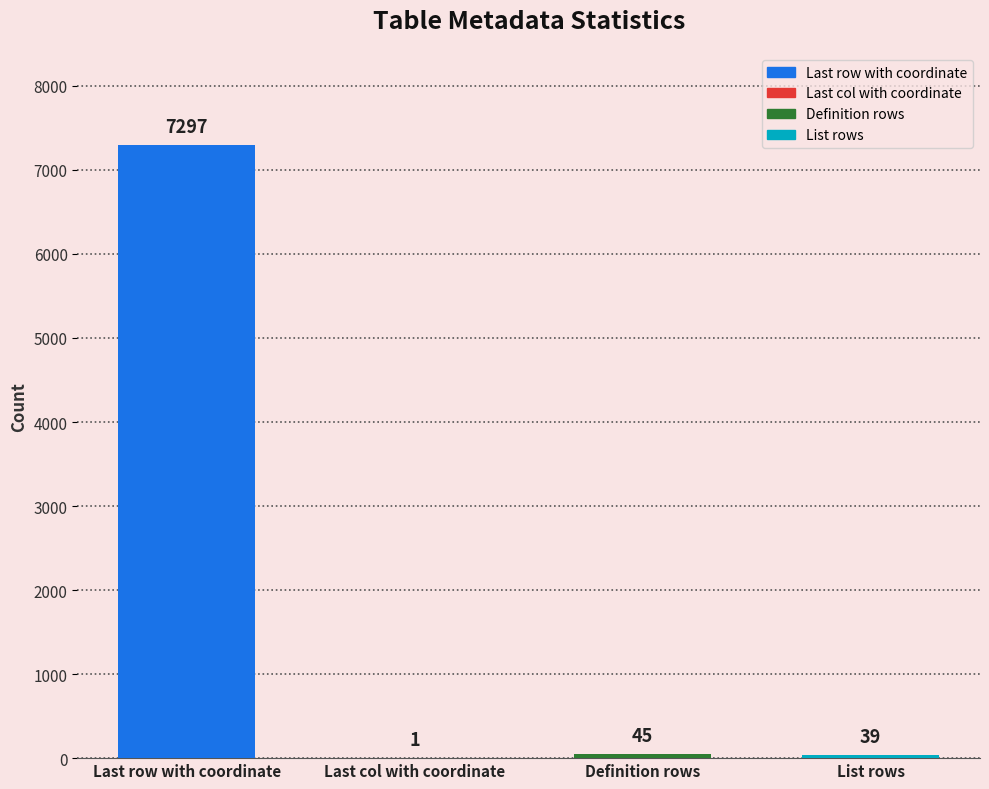

At which label is the value closest to 3649?

Definition rows